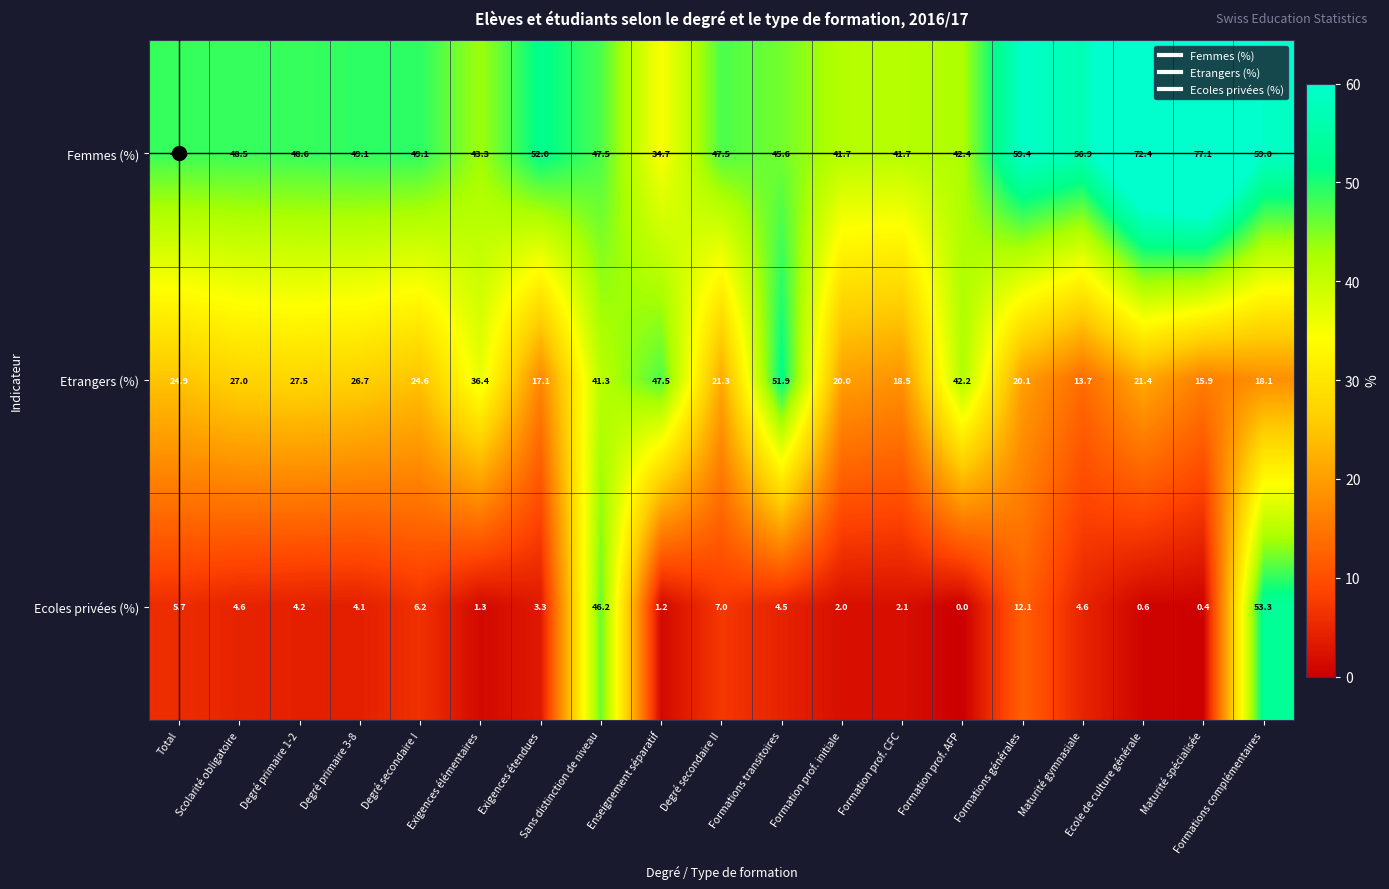

Count the number of categories in the chart.

19